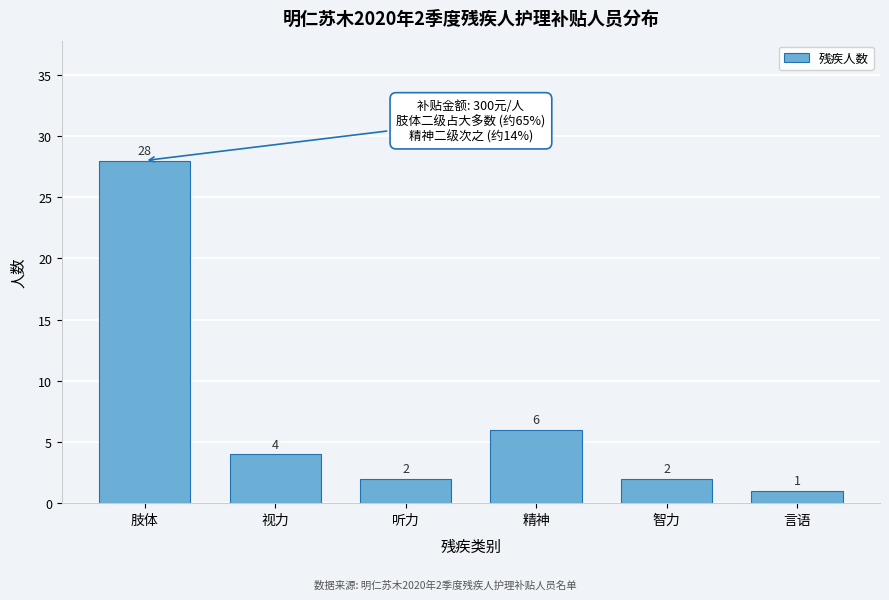

Reading left to right, extract all data points from this chart.

肢体=28	视力=4	听力=2	精神=6	智力=2	言语=1